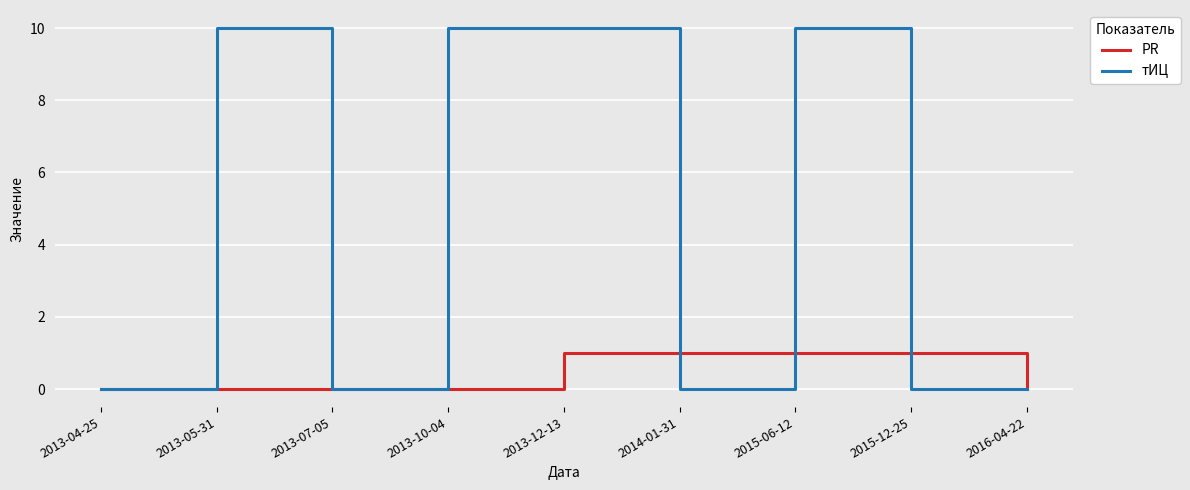

What is the total value across all series at 2013-05-31?

10